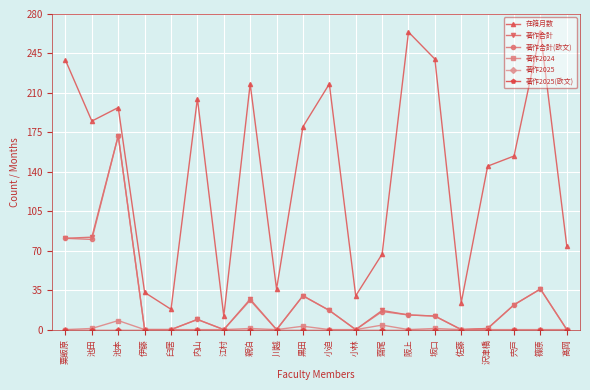

In 在籍月数, how many points are lower than both neighbors (excluding endpoints)?

6